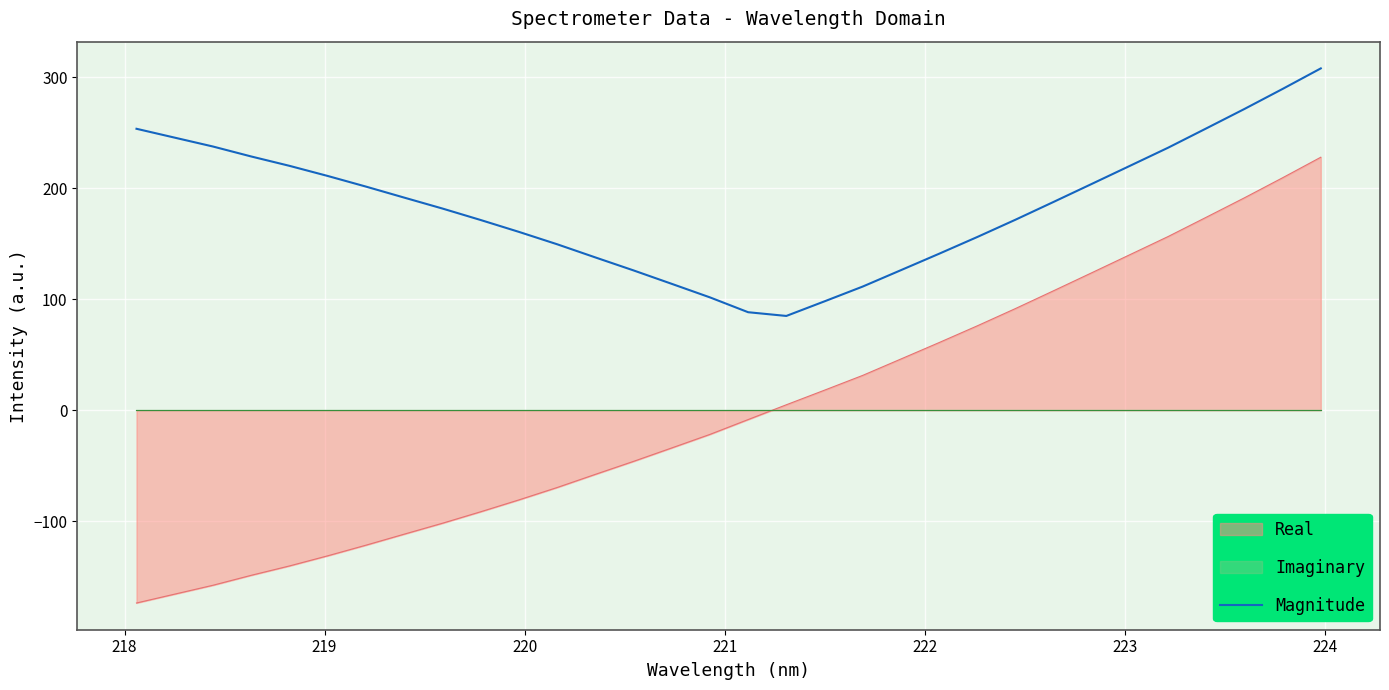

What is the maximum value for Magnitude?

307.9